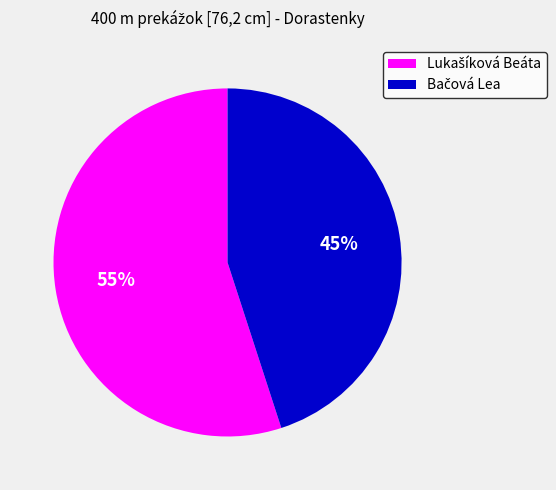

To the nearest percent, what is the difference between the largest and smallest slice percentages?

10%